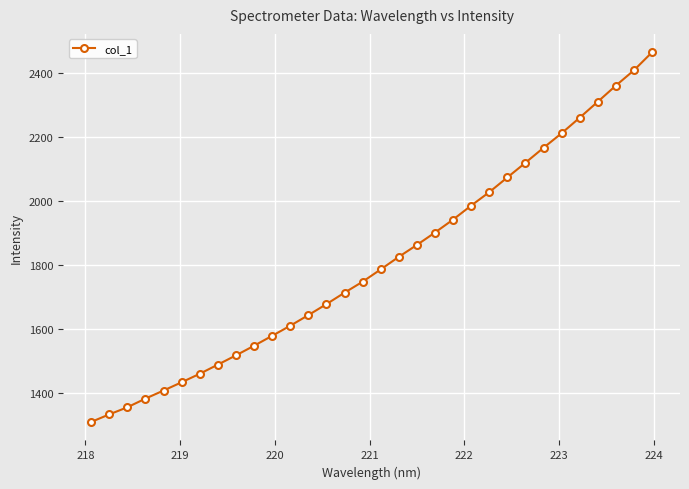

True or false: the data has more than 2 interior local peaks.

False